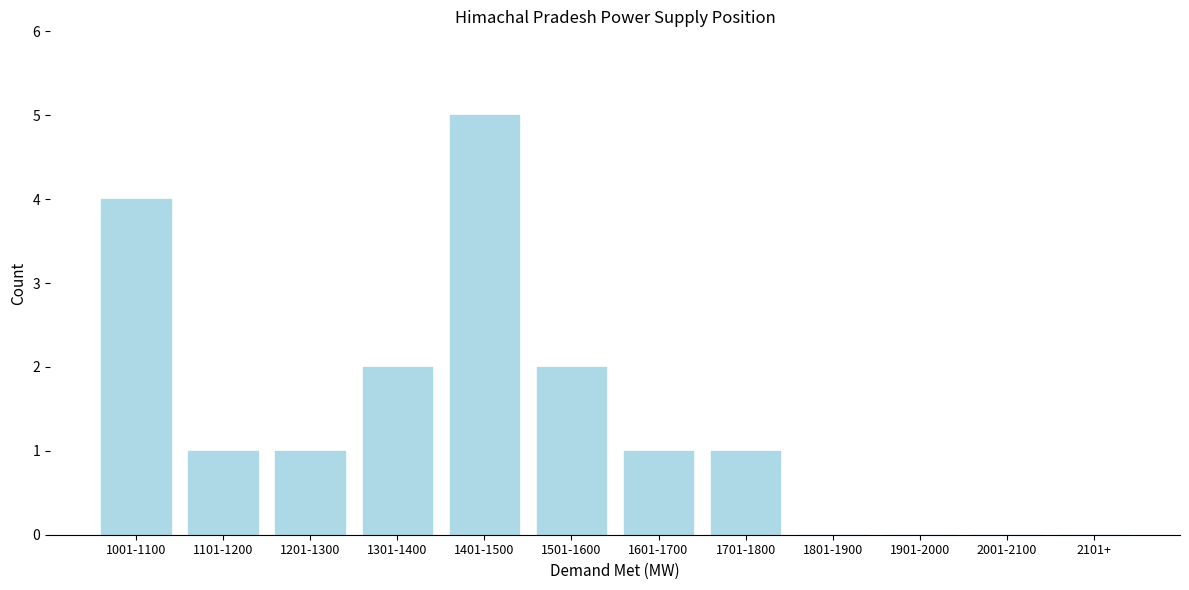

Reading left to right, transcribe all the data shown in this chart.

1001-1100=4	1101-1200=1	1201-1300=1	1301-1400=2	1401-1500=5	1501-1600=2	1601-1700=1	1701-1800=1	1801-1900=0	1901-2000=0	2001-2100=0	2101+=0